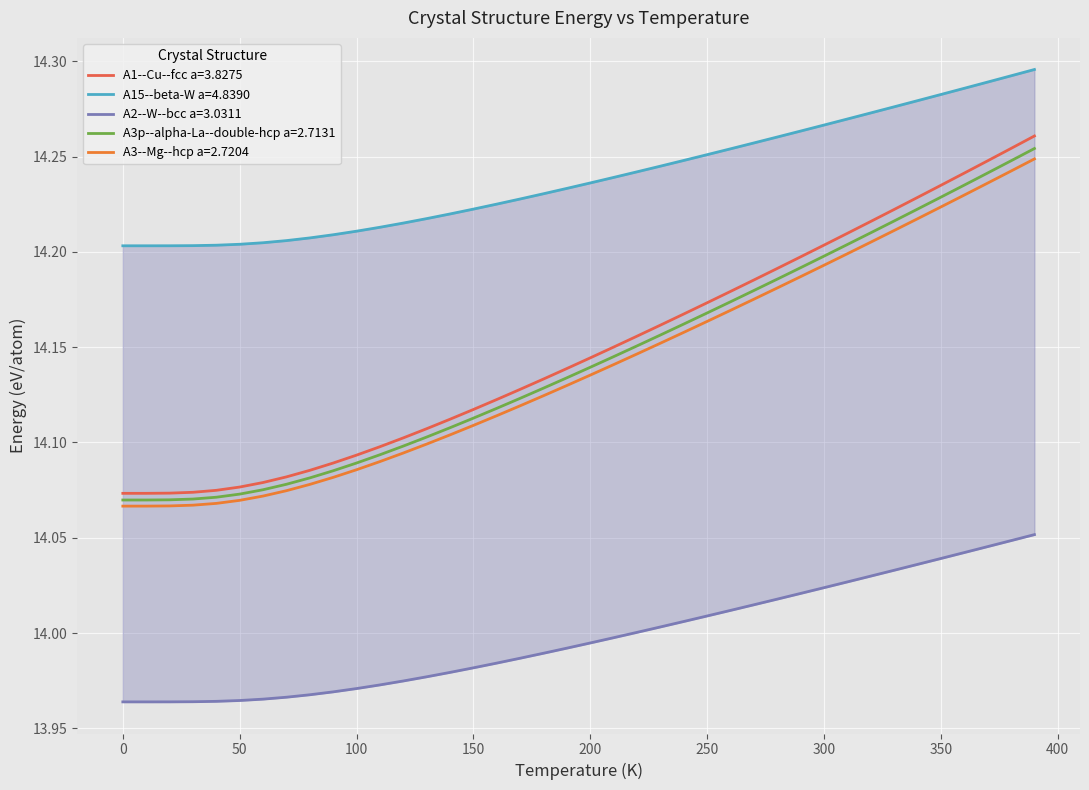

True or false: A15--beta-W a=4.8390 and A2--W--bcc a=3.0311 cross at least once.

False